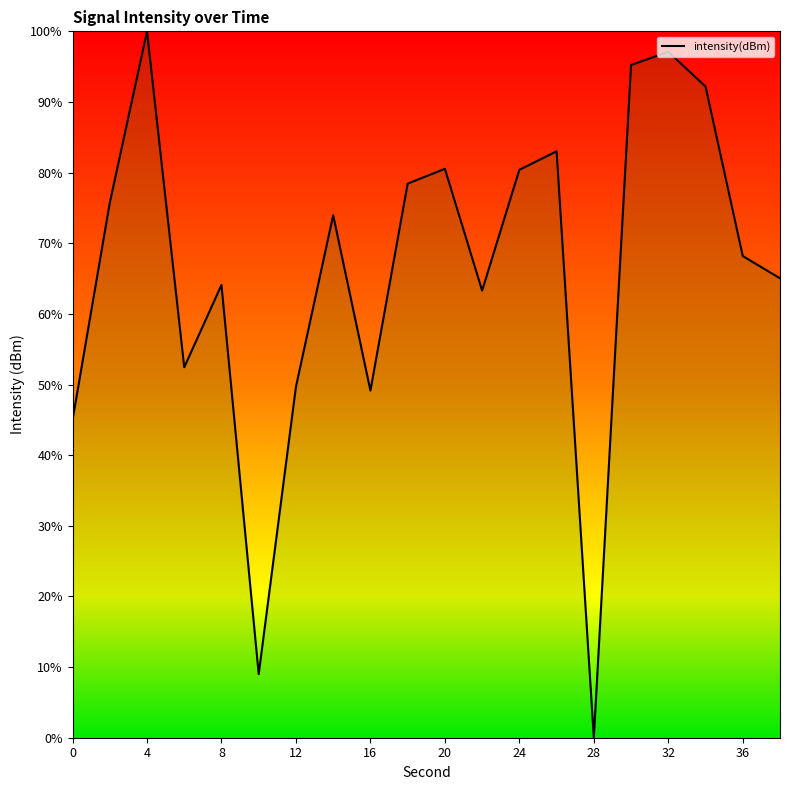

What is the maximum value shown in the chart?

100.0